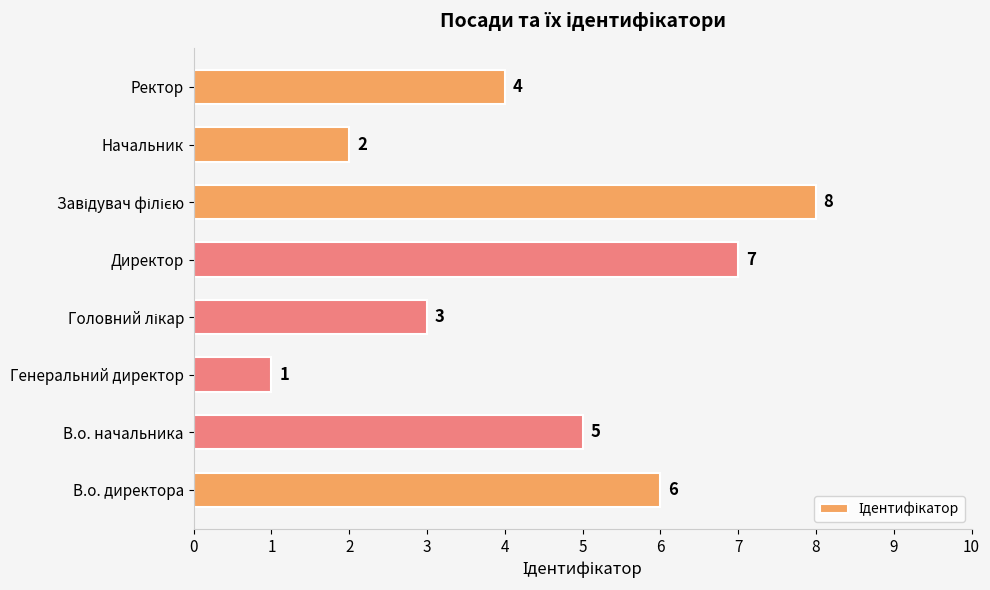

What is the smallest value displayed?

1